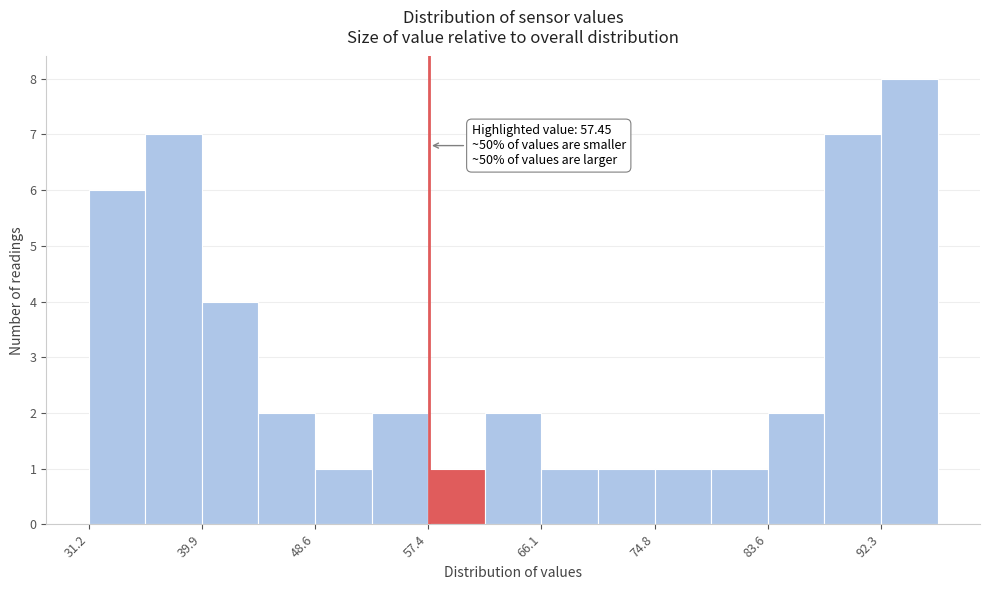

Which range on the x-axis has the tallest bar?

92 to 97